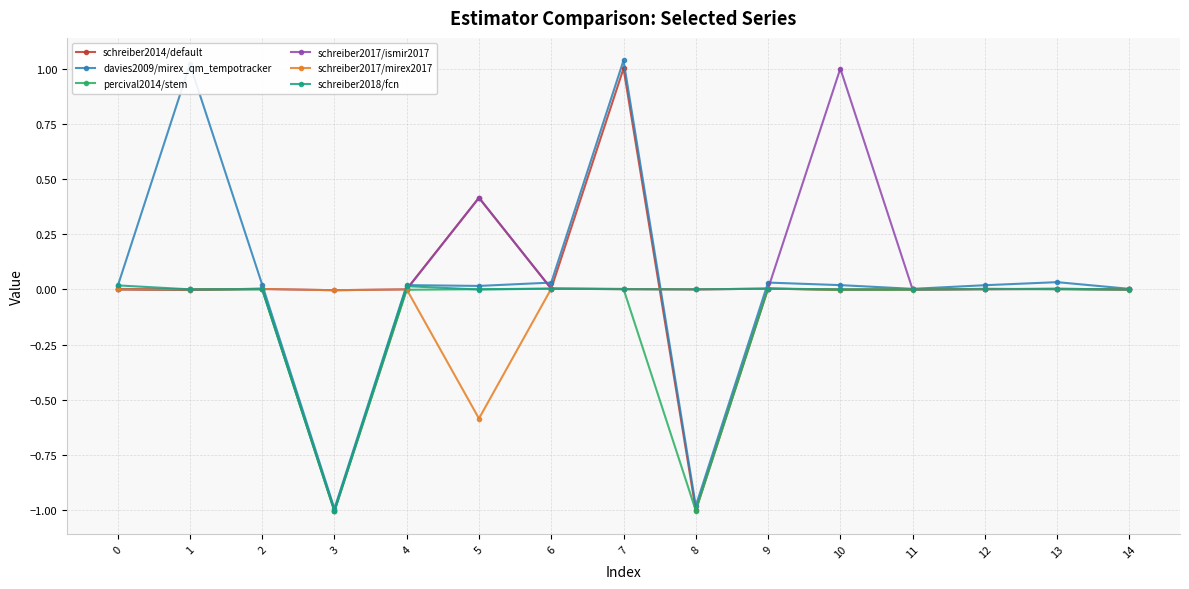

Which series has the largest total across all categories?

schreiber2017/ismir2017